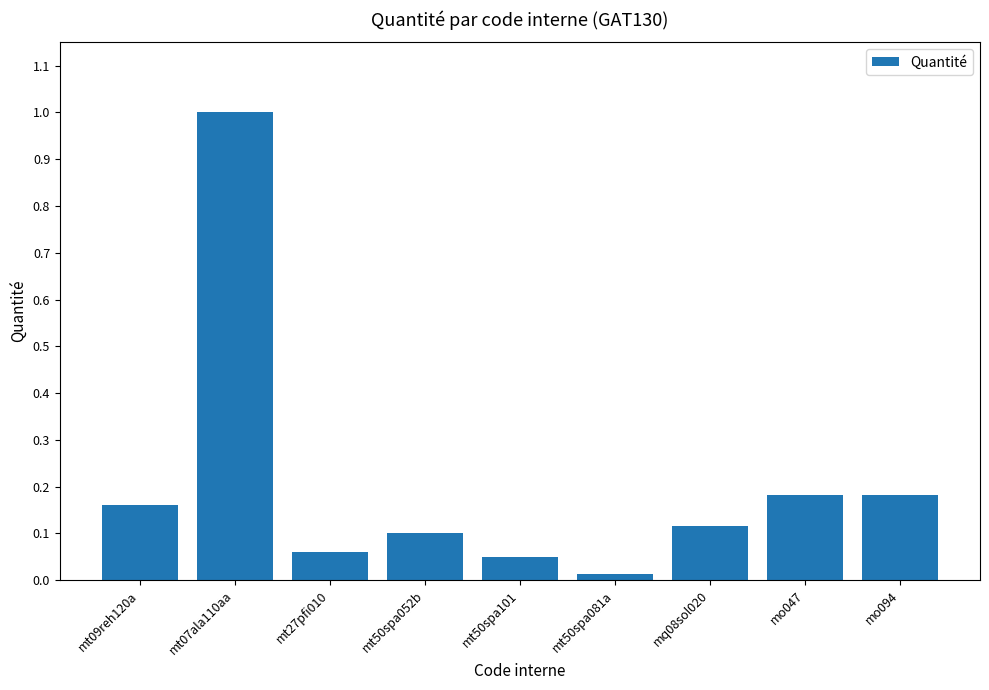

True or false: the data shows 1.0 at mt07ala110aa.

True